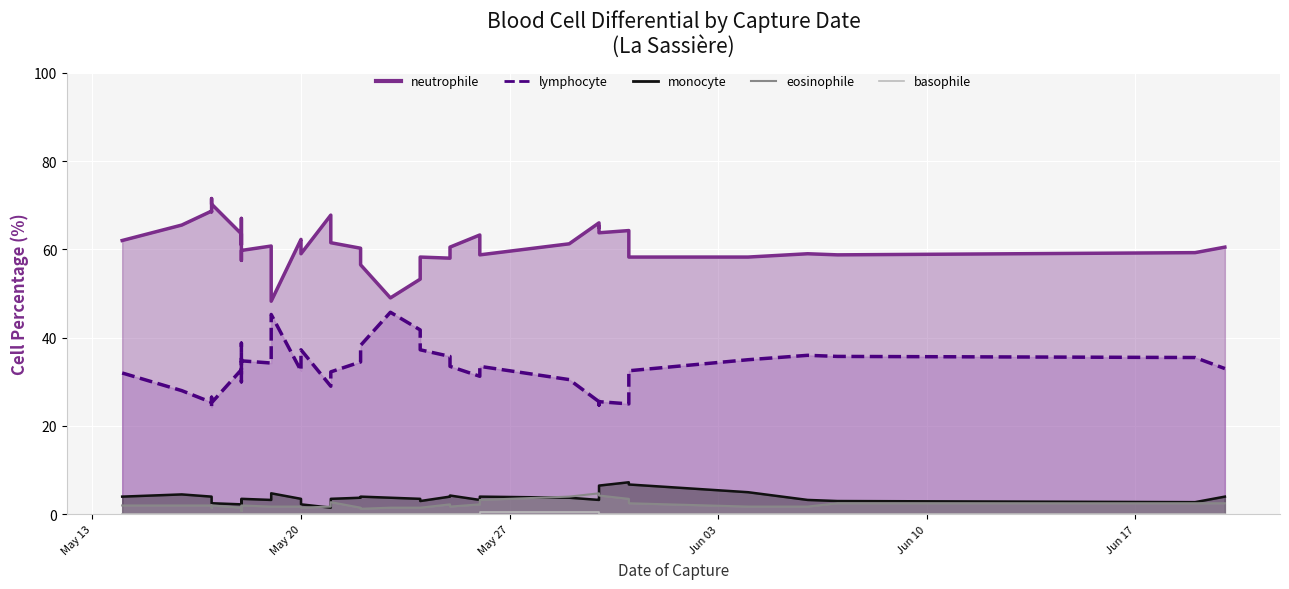

What is the sum of all neutrophile values?

2446